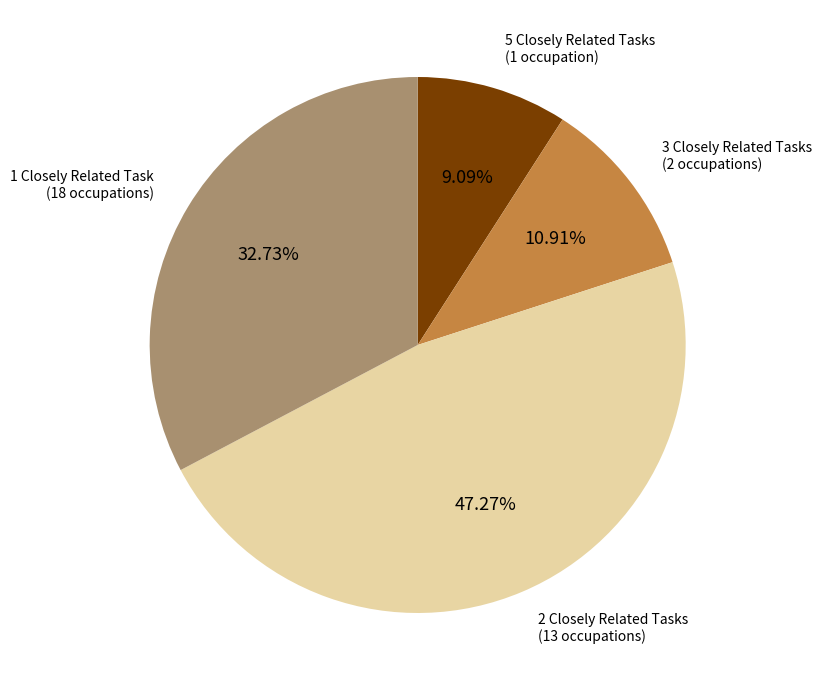

Does any single category account for the majority?

No